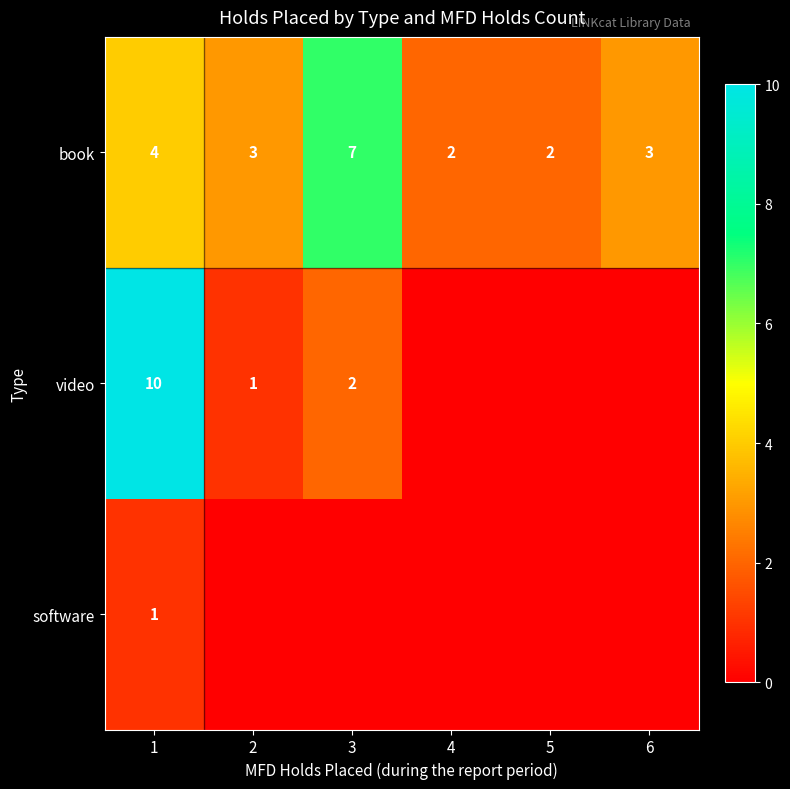

At which category is the sum across all series the highest?

1